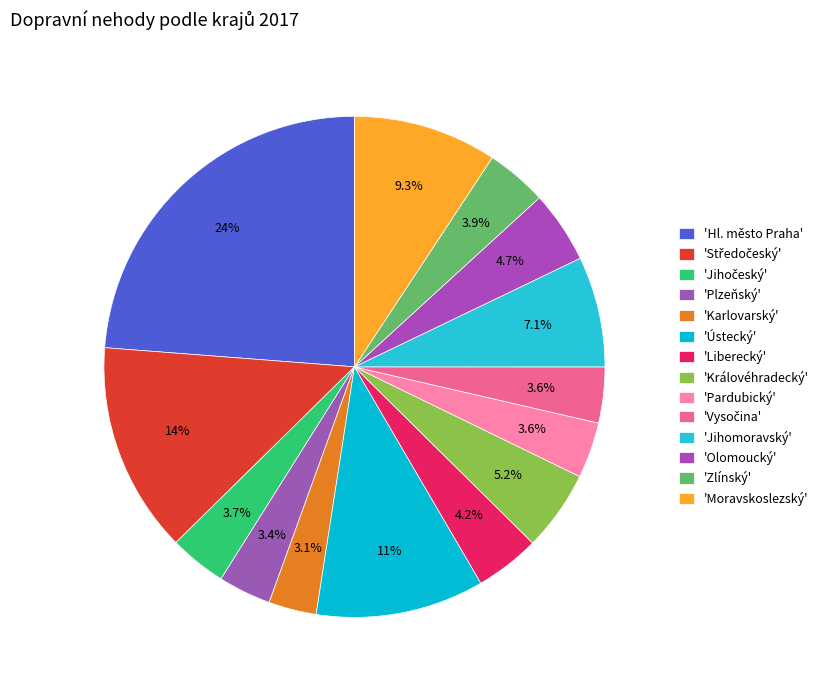

Which slice is the smallest?

Karlovarský